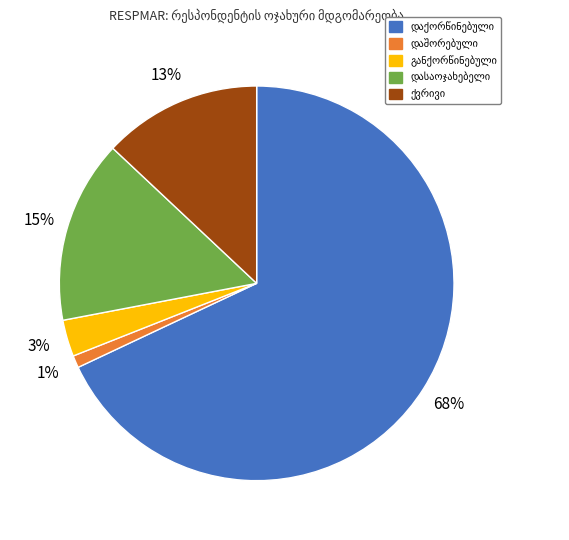

Is there a majority slice in this chart?

Yes